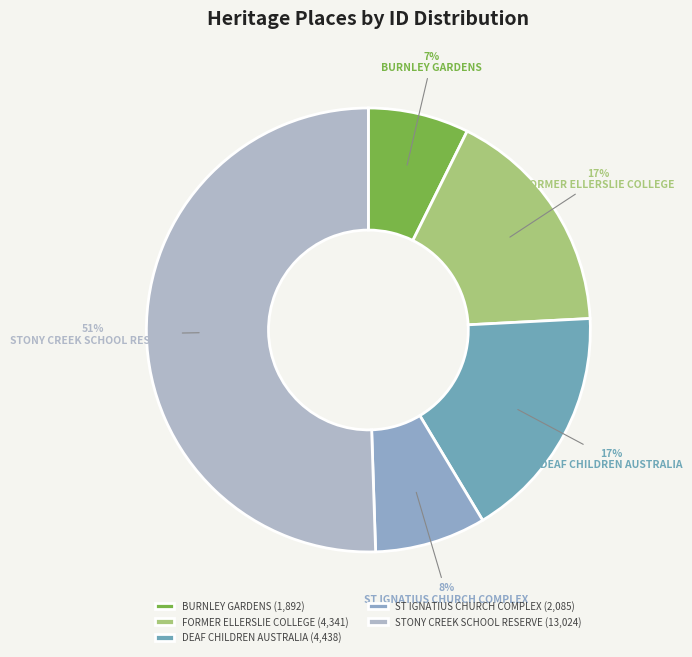

Is BURNLEY GARDENS the majority of the pie?

No